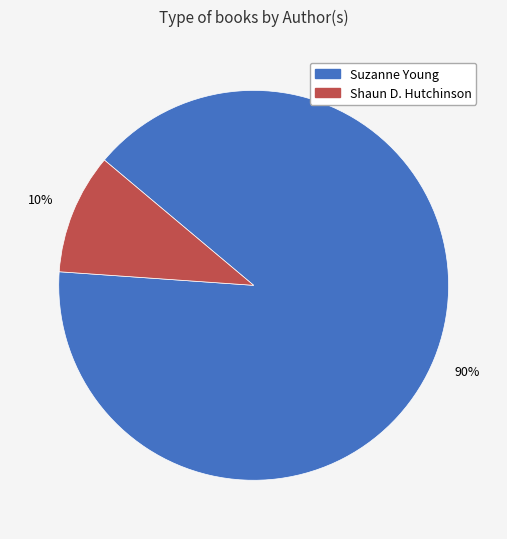

Is there any slice that represents more than half of the pie?

Yes